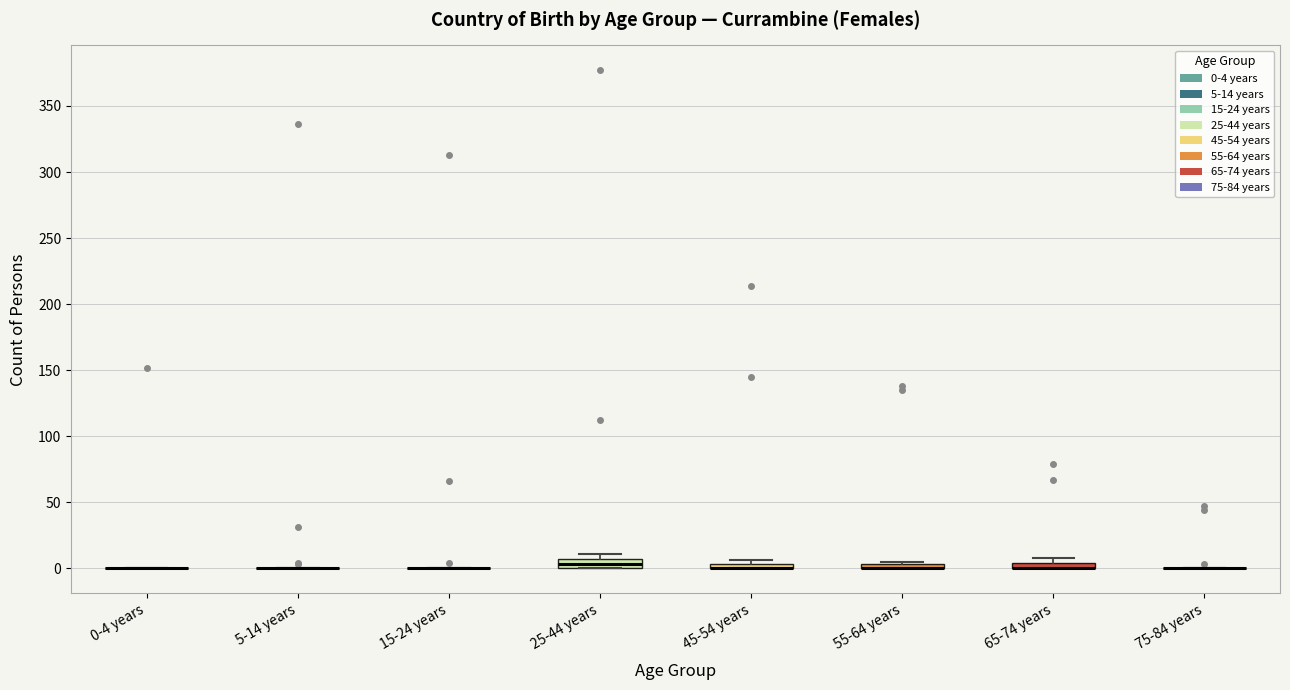

Where is the upper edge of the box for 45-54 years on the y-axis? The values are not printed on the chart, so give them approximately, as read against the axis.

5